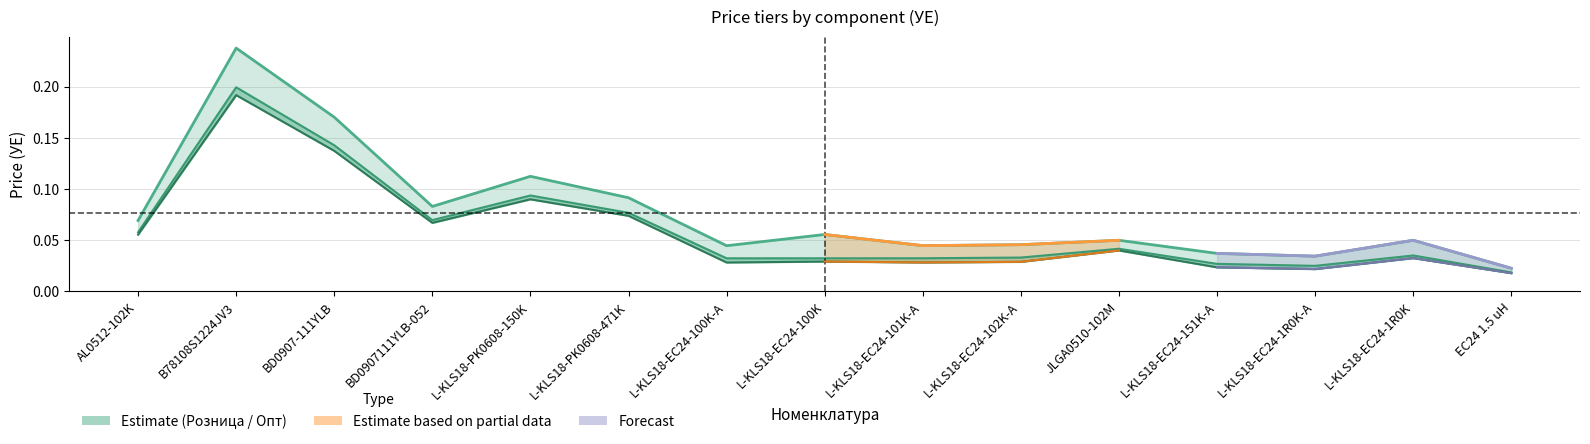

True or false: Опт and Мелкий опт cross at least once.

False